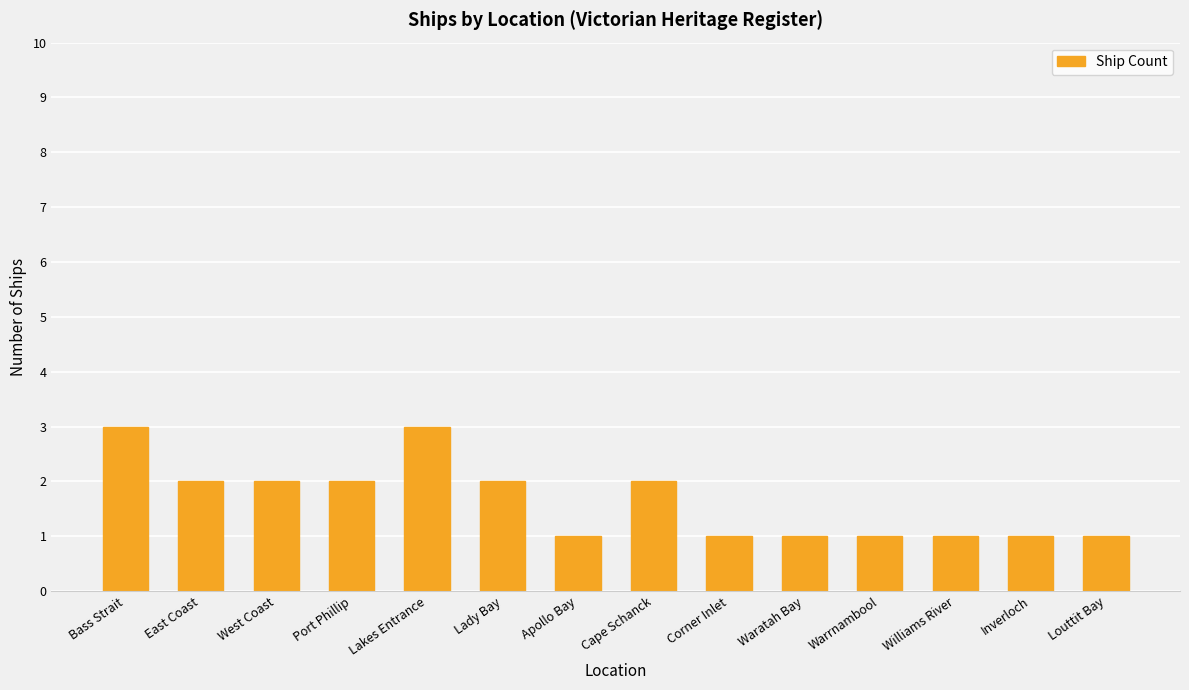

What is the value of the 12th bar from the left?

1